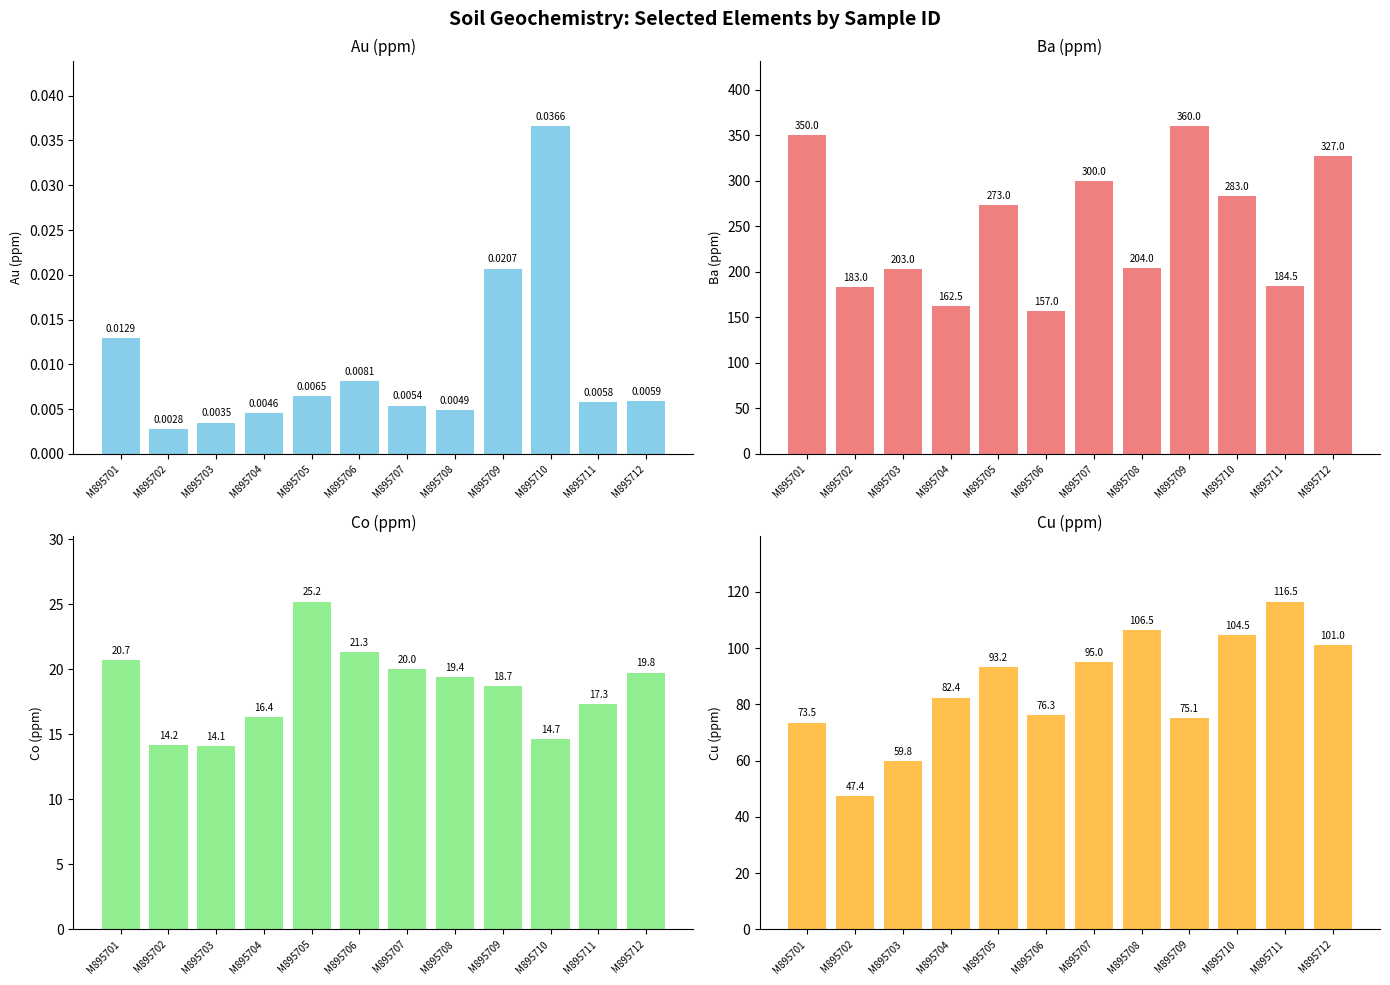

The Ba (ppm) series shows 422.7 at M895705. True or false?

False